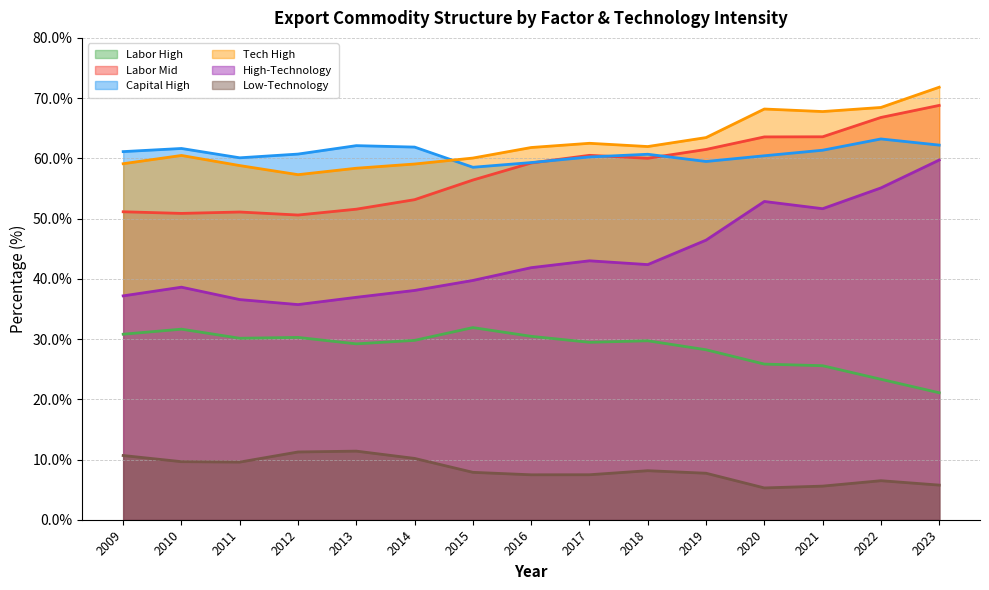

What is the maximum value shown in the chart?

71.8